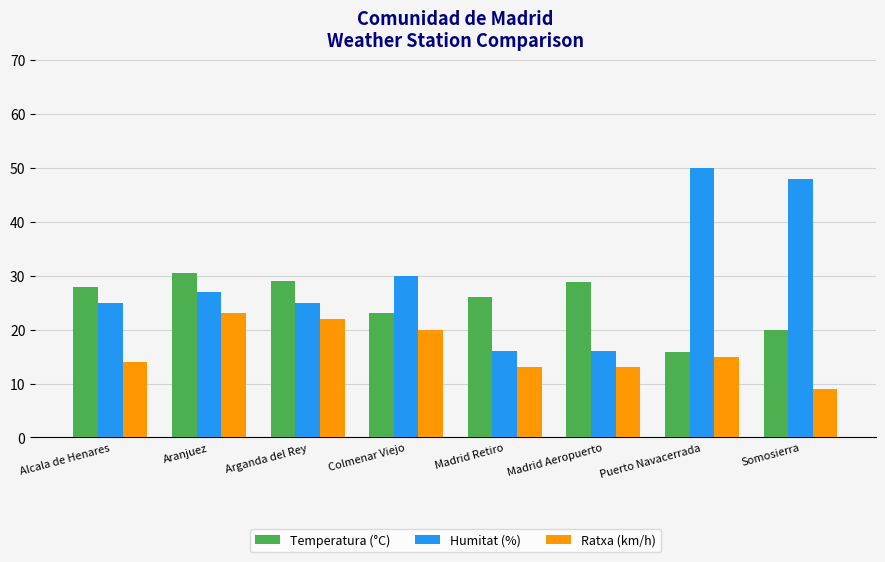

What is the label of the 5th bar from the left?

Madrid Retiro